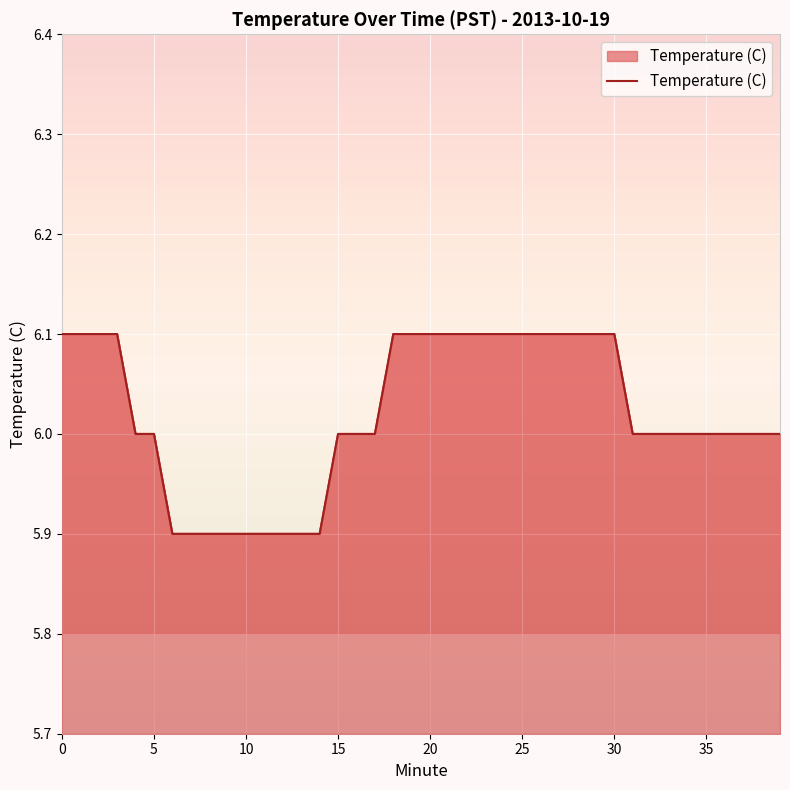

True or false: the data has more than 0 interior local peaks.

False